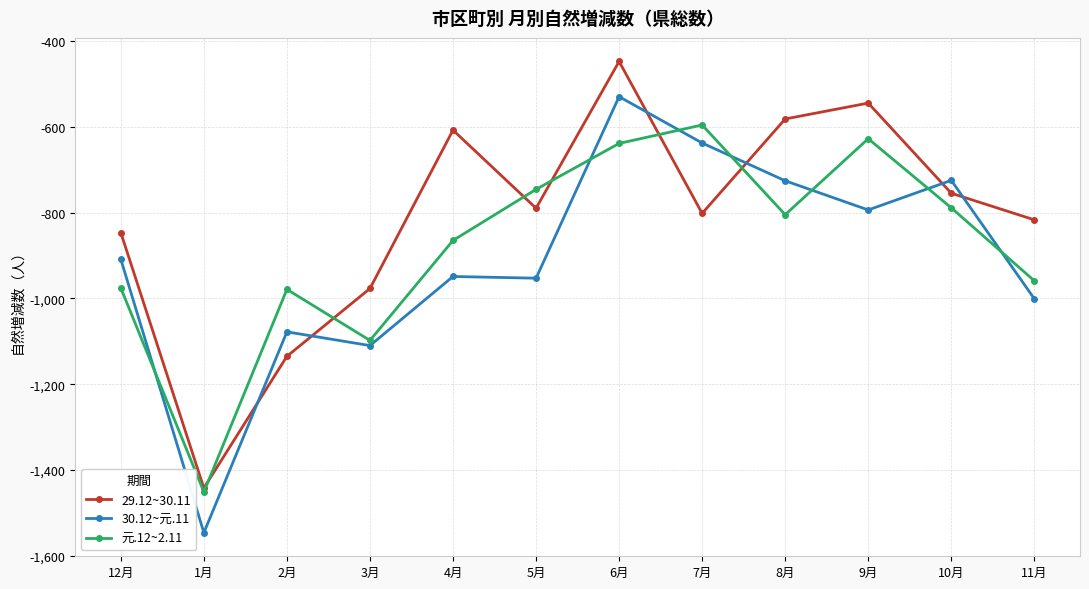

What are all the series names shown in the legend?

29.12~30.11, 30.12~元.11, 元.12~2.11